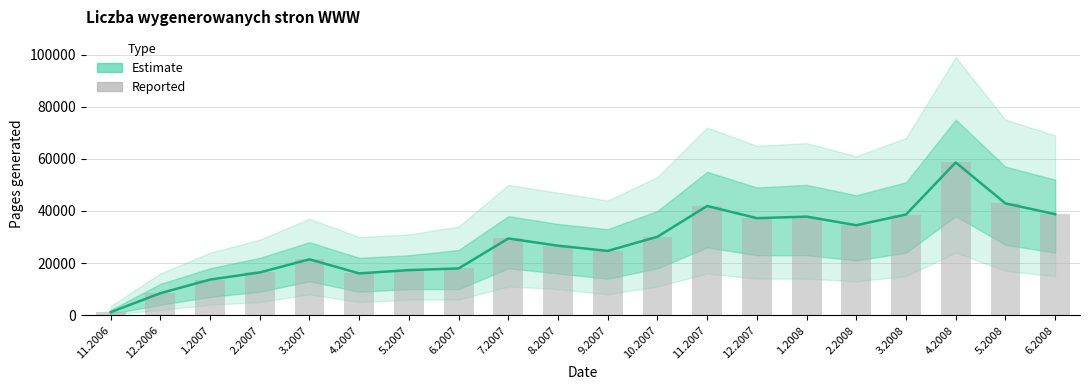

The Estimate series shows 13892 at 7.2007. True or false?

False